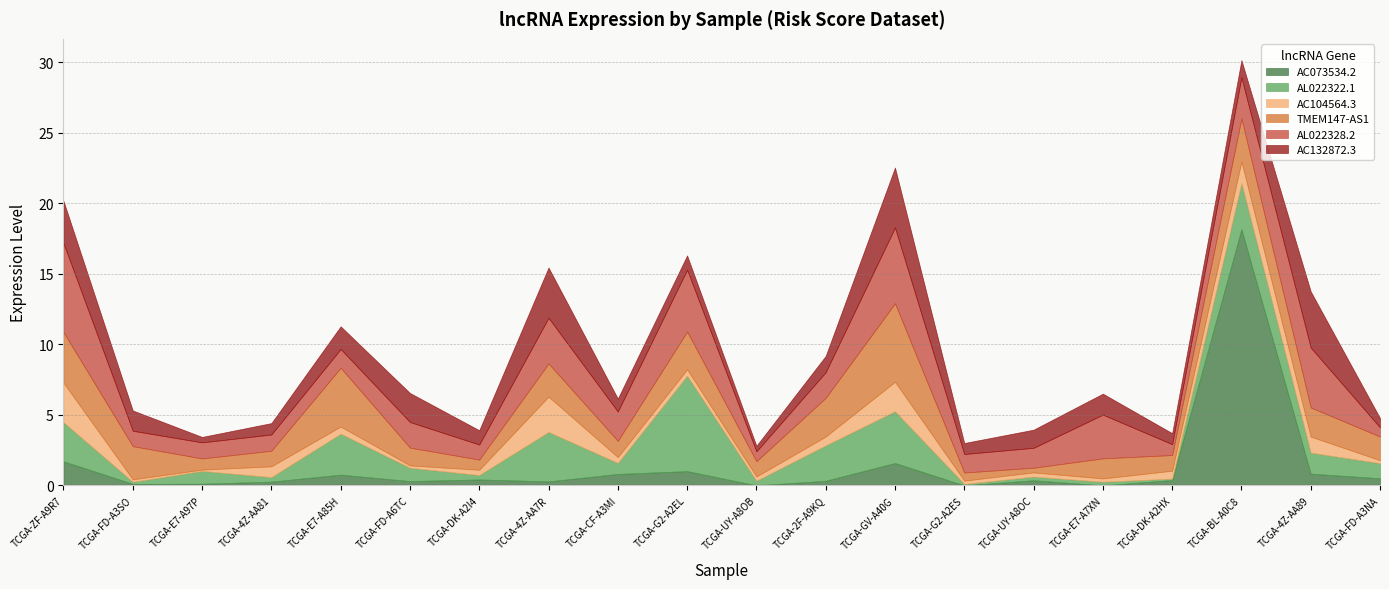

Does the chart have visible grid lines?

Yes